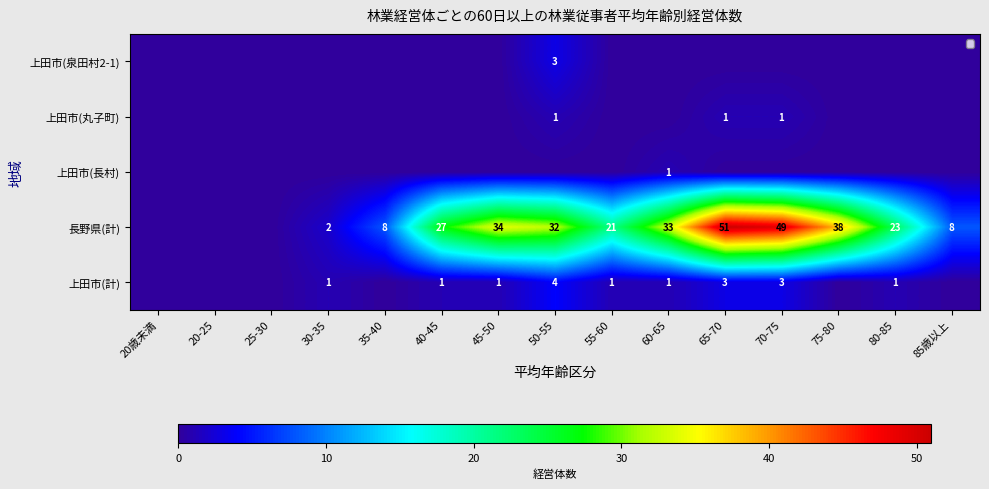

The value of 長野県(計) at 20歳未満 is 0. True or false?

True